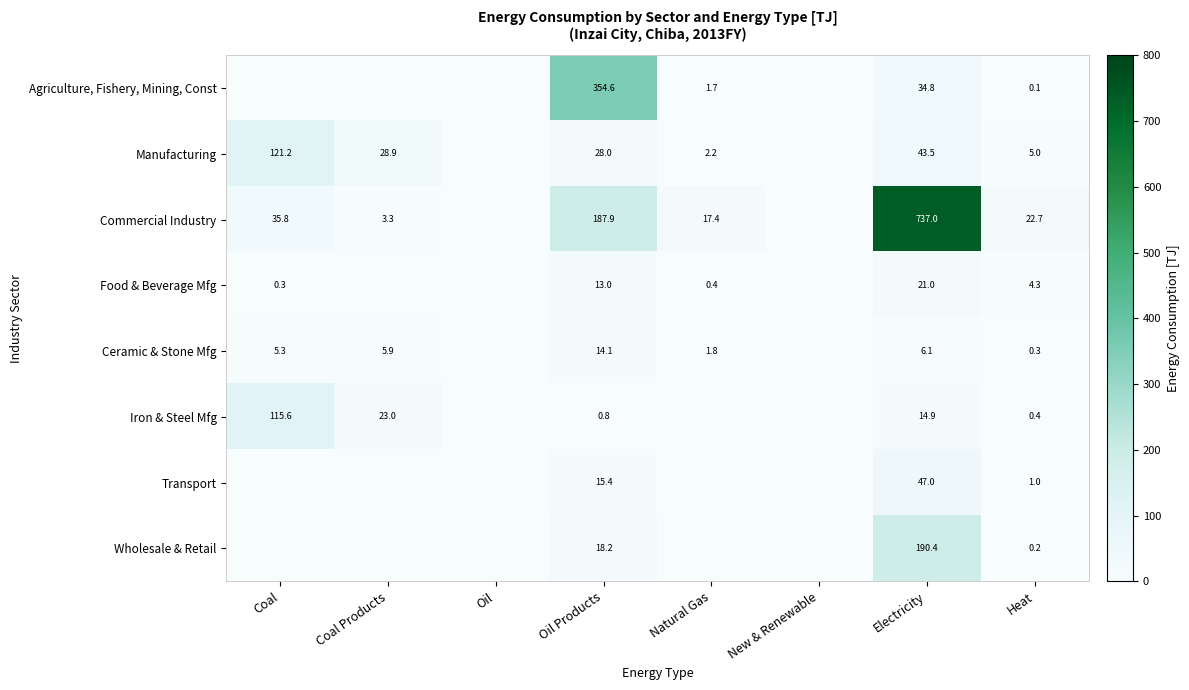

What is the total value across all series at Heat?

34.0